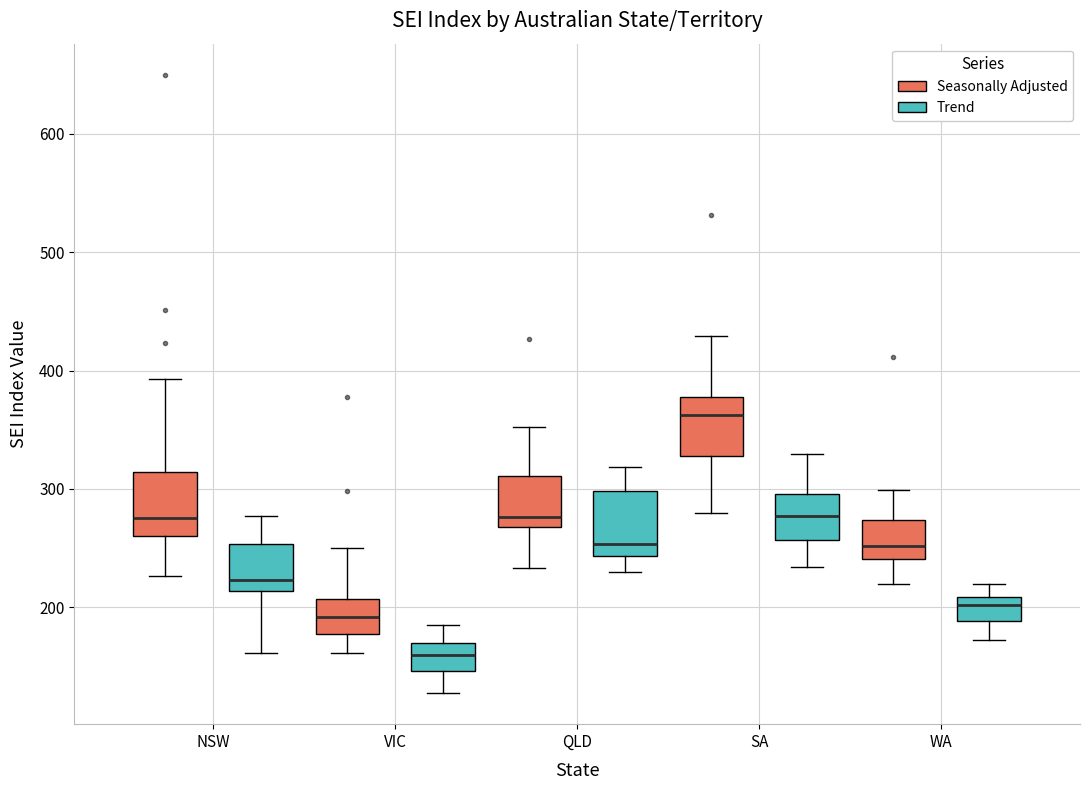

Reading left to right, transcribe this box plot: for each box, give where its median line is, the range the box spans, and where its two whiskers end, as read against the y-axis. The values are not printed on the chart, so give them approximately, as read against the axis.

NSW (Seasonally Adjusted): median 280, box 260 to 310, whiskers 230 to 390
NSW (Trend): median 220, box 210 to 250, whiskers 160 to 280
VIC (Seasonally Adjusted): median 190, box 180 to 210, whiskers 160 to 250
VIC (Trend): median 160, box 150 to 170, whiskers 130 to 190
QLD (Seasonally Adjusted): median 280, box 270 to 310, whiskers 230 to 350
QLD (Trend): median 250, box 240 to 300, whiskers 230 to 320
SA (Seasonally Adjusted): median 360, box 330 to 380, whiskers 280 to 430
SA (Trend): median 280, box 260 to 300, whiskers 230 to 330
WA (Seasonally Adjusted): median 250, box 240 to 270, whiskers 220 to 300
WA (Trend): median 200, box 190 to 210, whiskers 170 to 220